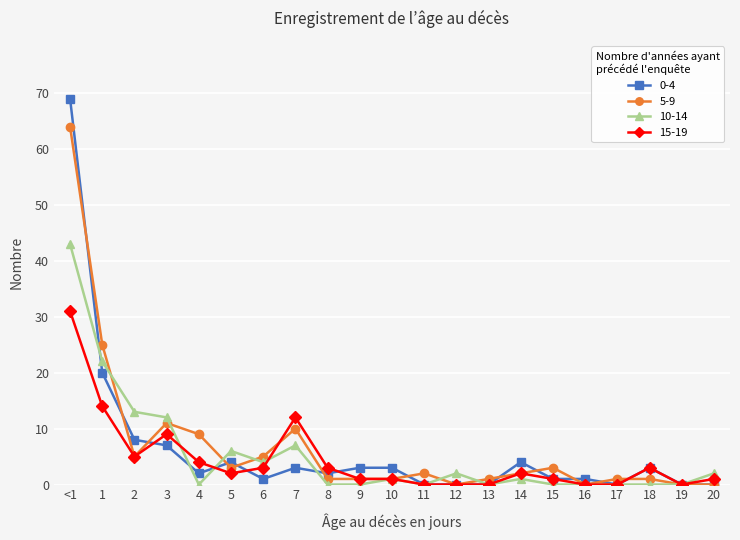

What is the maximum value shown in the chart?

69